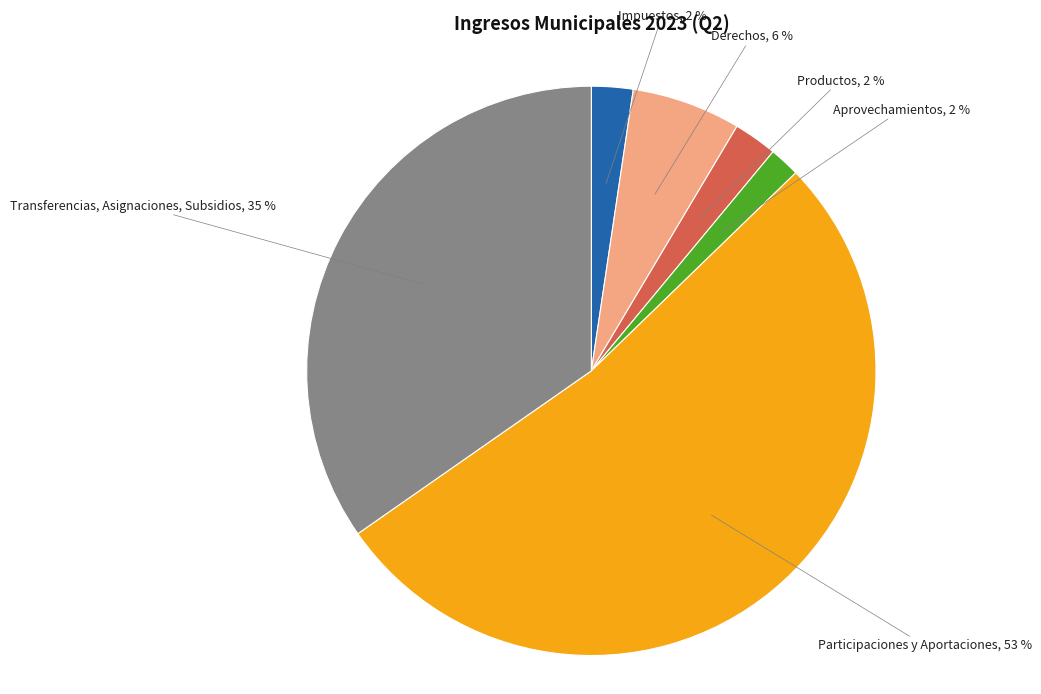

How many segments does this pie chart have?

6